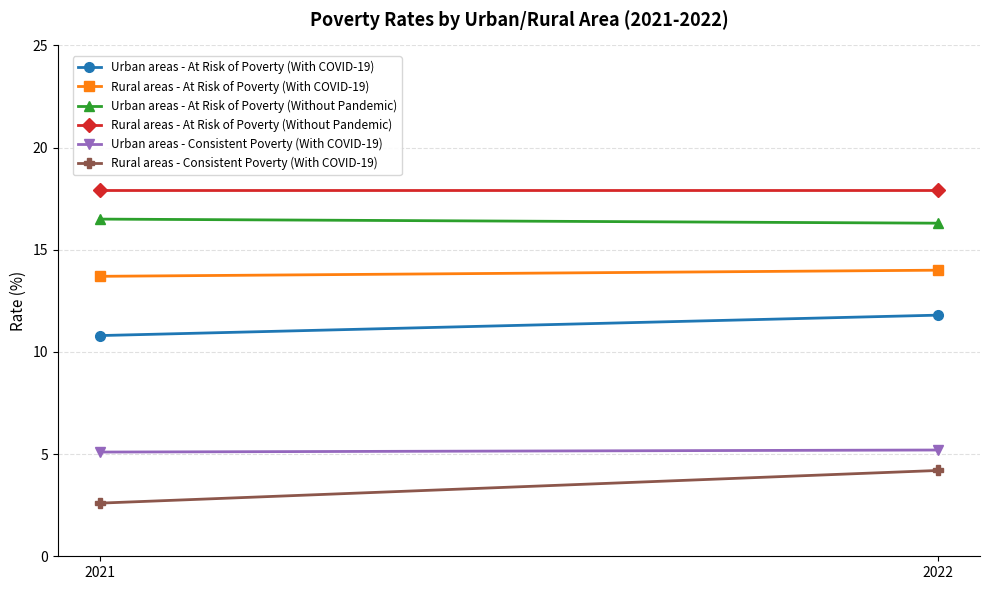

Reading right to left, list all the values displayed in this chart.

Urban areas - At Risk of Poverty (With COVID-19): 11.8	10.8
Rural areas - At Risk of Poverty (With COVID-19): 14.0	13.7
Urban areas - At Risk of Poverty (Without Pandemic): 16.3	16.5
Rural areas - At Risk of Poverty (Without Pandemic): 17.9	17.9
Urban areas - Consistent Poverty (With COVID-19): 5.2	5.1
Rural areas - Consistent Poverty (With COVID-19): 4.2	2.6